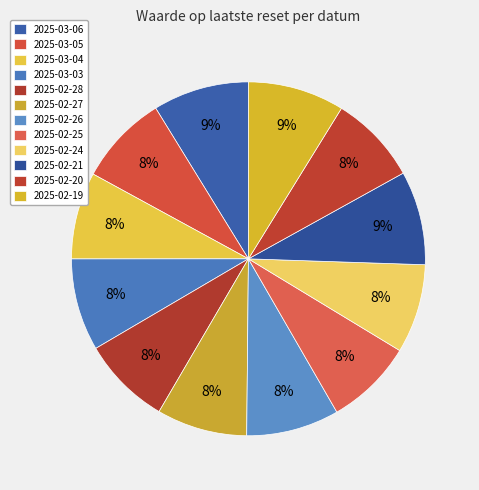

Do 2025-03-03 and 2025-02-27 together represent more than half of the pie?

No